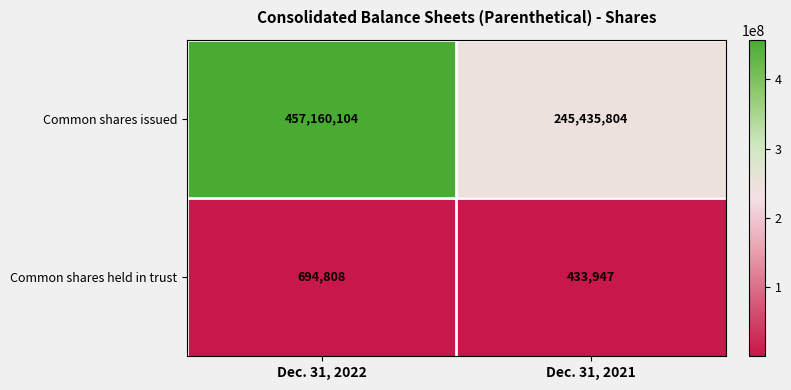

Is it true that Common shares held in trust equals 433947 at Dec. 31, 2021?

True